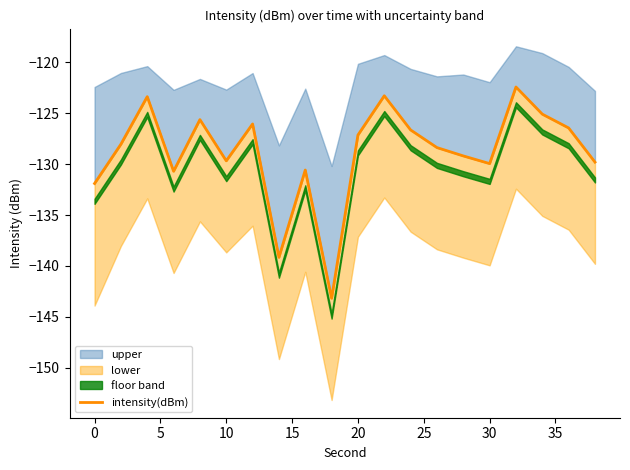

Is this an area chart (filled region under the line)?

No